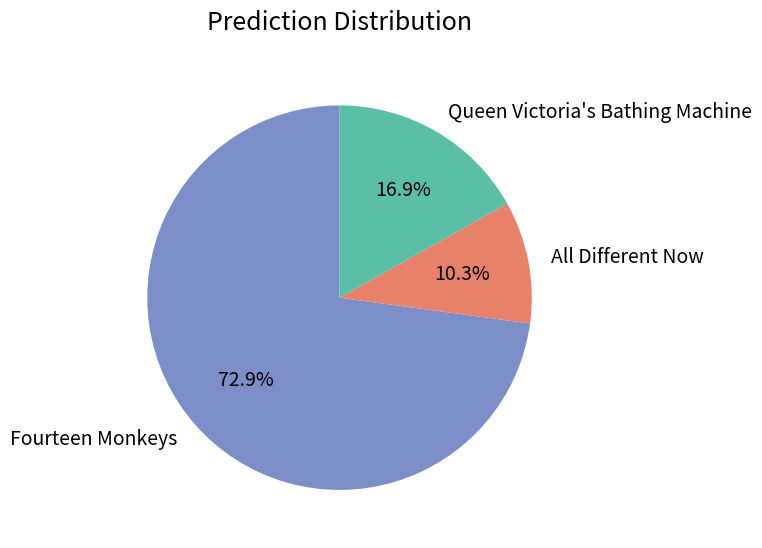

To the nearest percent, what is the difference between the largest and smallest slice percentages?

63%